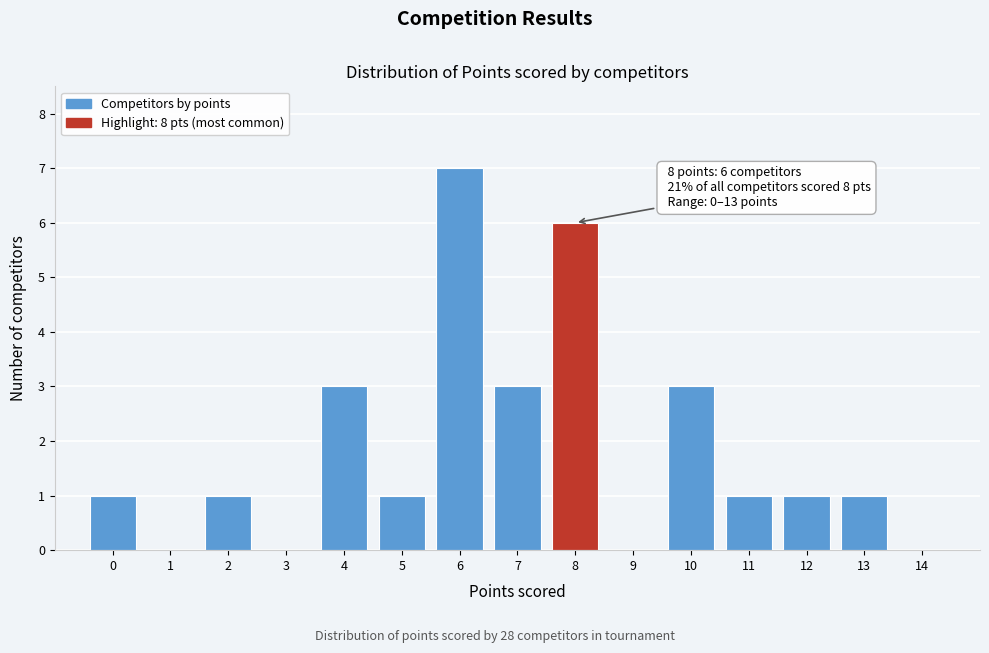

Which range on the x-axis has the tallest bar?

5.5 to 6.5